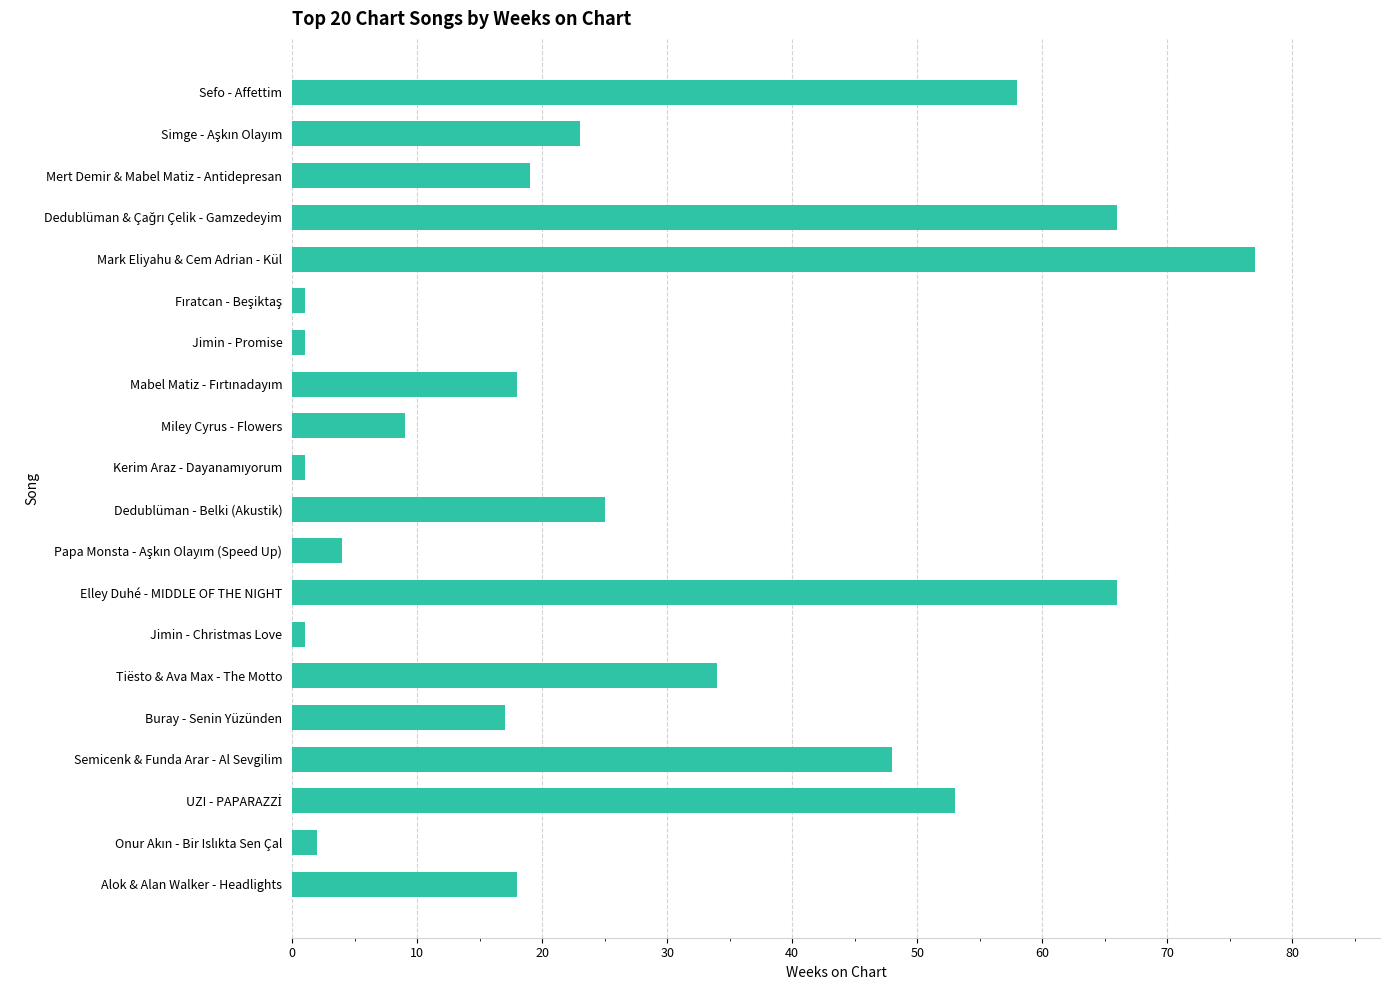

What is the maximum value shown in the chart?

77